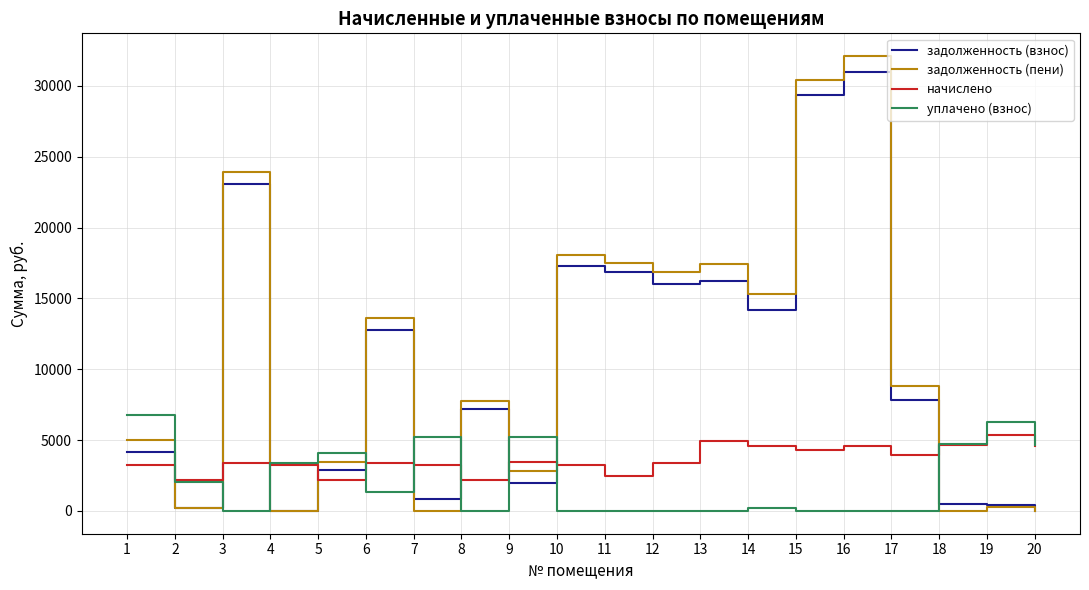

Which series has the widest spread of values?

задолженность (пени)